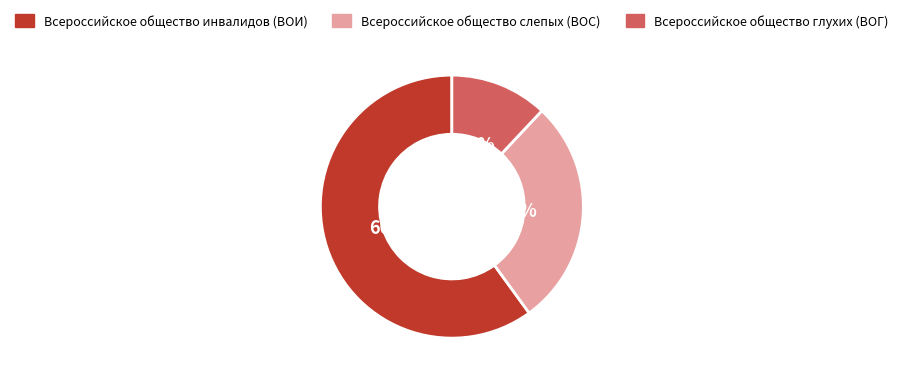

What is the ratio of the value at Всероссийское общество слепых (ВОС) to the value at Всероссийское общество инвалидов (ВОИ)?

0.5